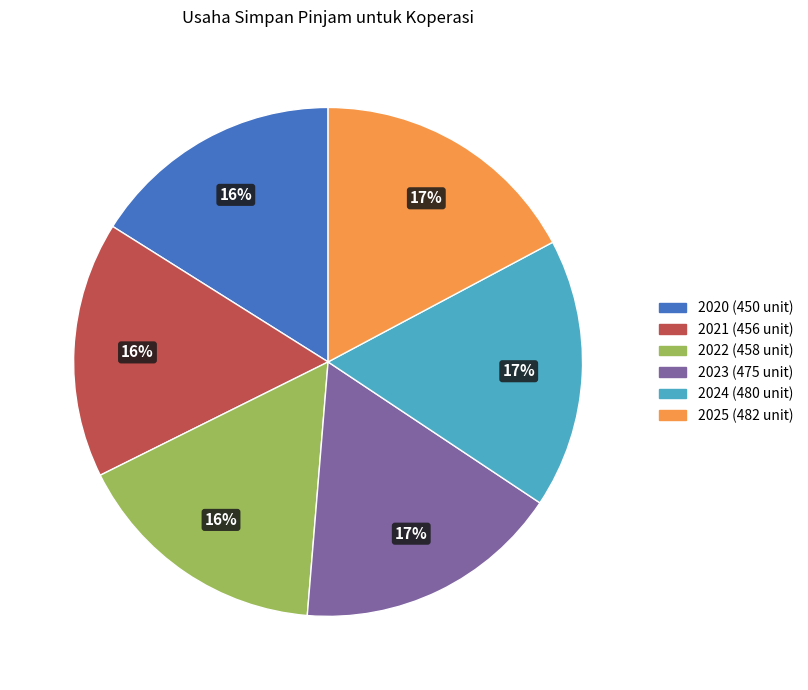

Which has a higher value, 2024 or 2021?

2024